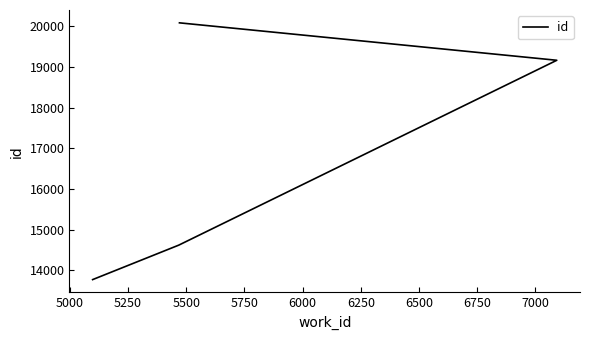

What is the value of the 2nd point from the left?

14622